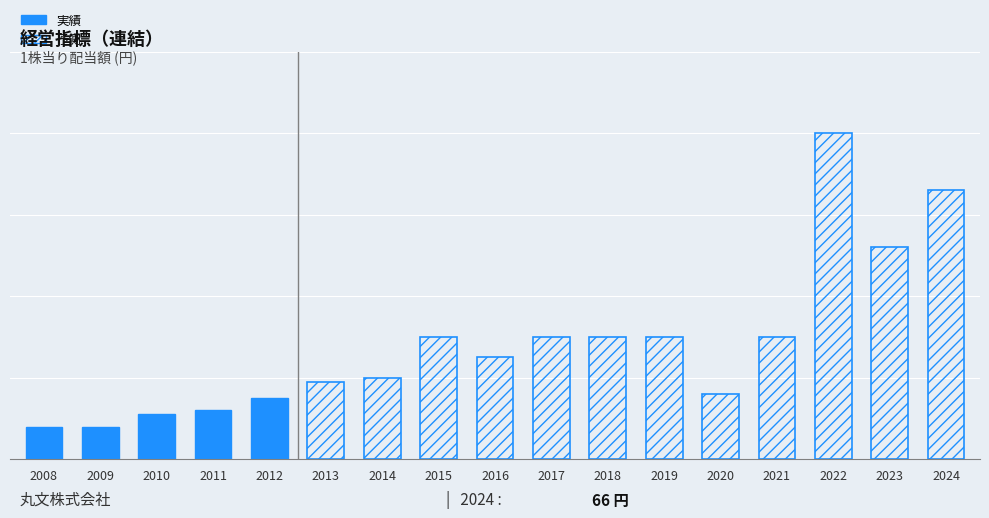

The chart shows a value of 12 at 2014年度. True or false?

False